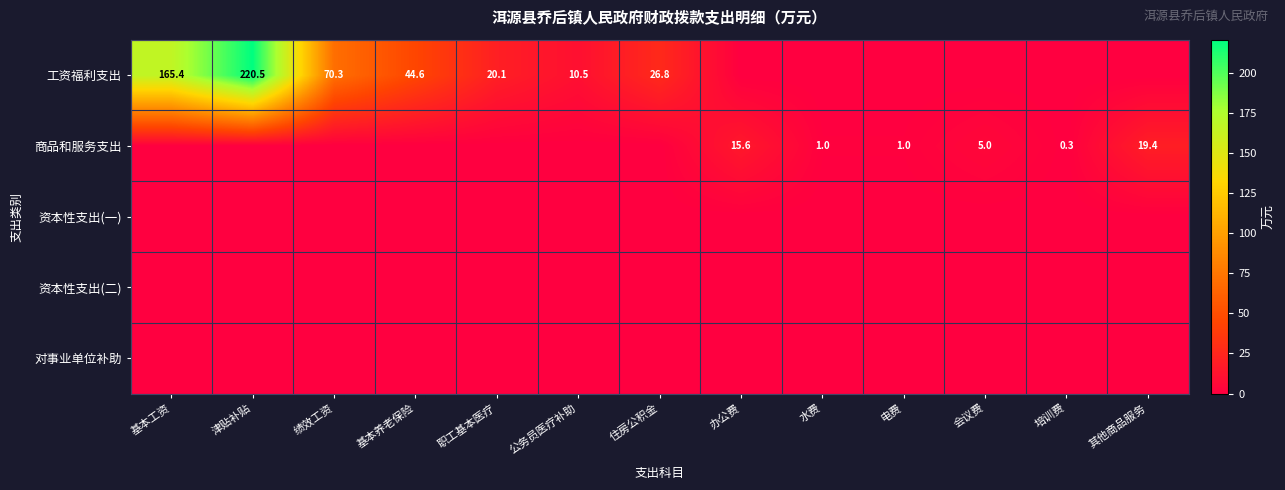

True or false: 商品和服务支出 has a value of 0.3 at 培训费.

True